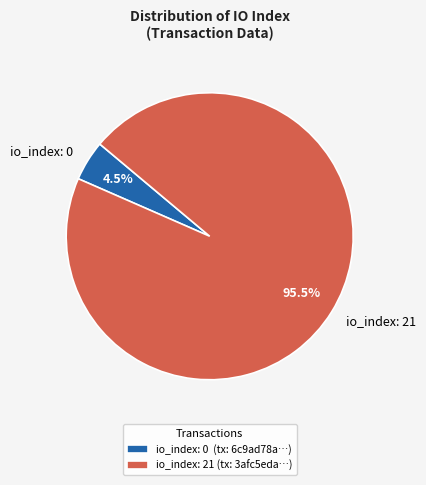

Does any single category account for the majority?

Yes